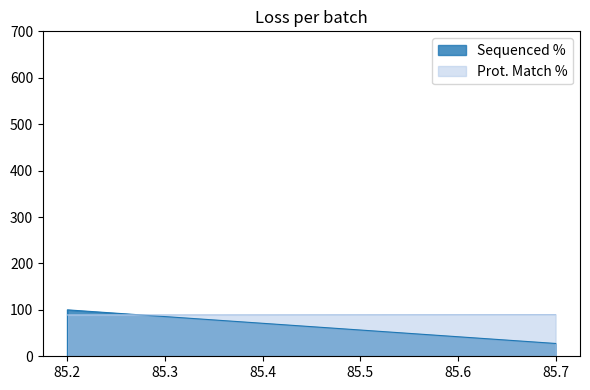

What is the sum of all Sequenced % values?

127.6